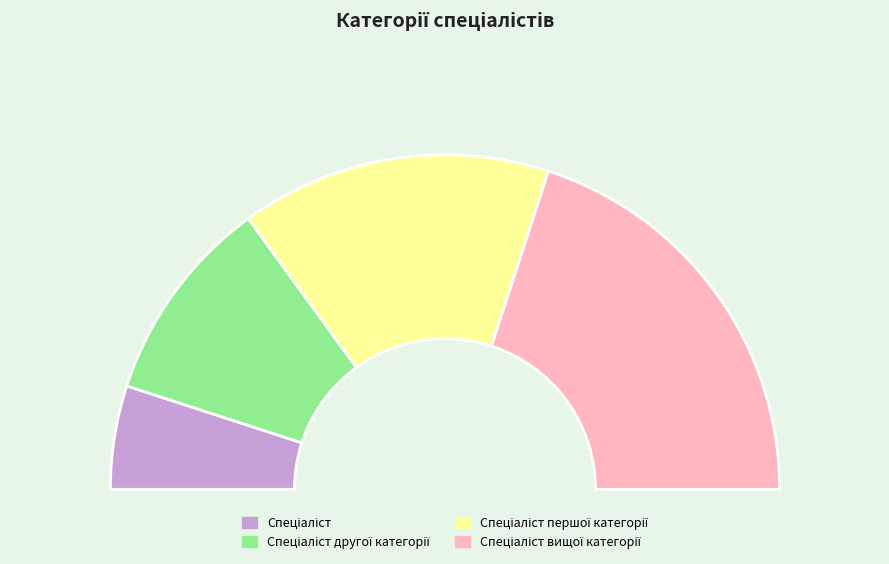

To the nearest percent, what percentage of the pie is Спеціаліст другої категорії?

20%